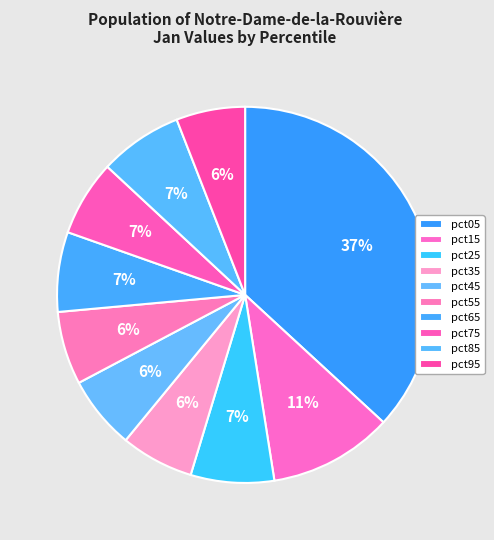

Rank the categories by value from lowest to highest.

pct95, pct35, pct55, pct45, pct75, pct65, pct85, pct25, pct15, pct05